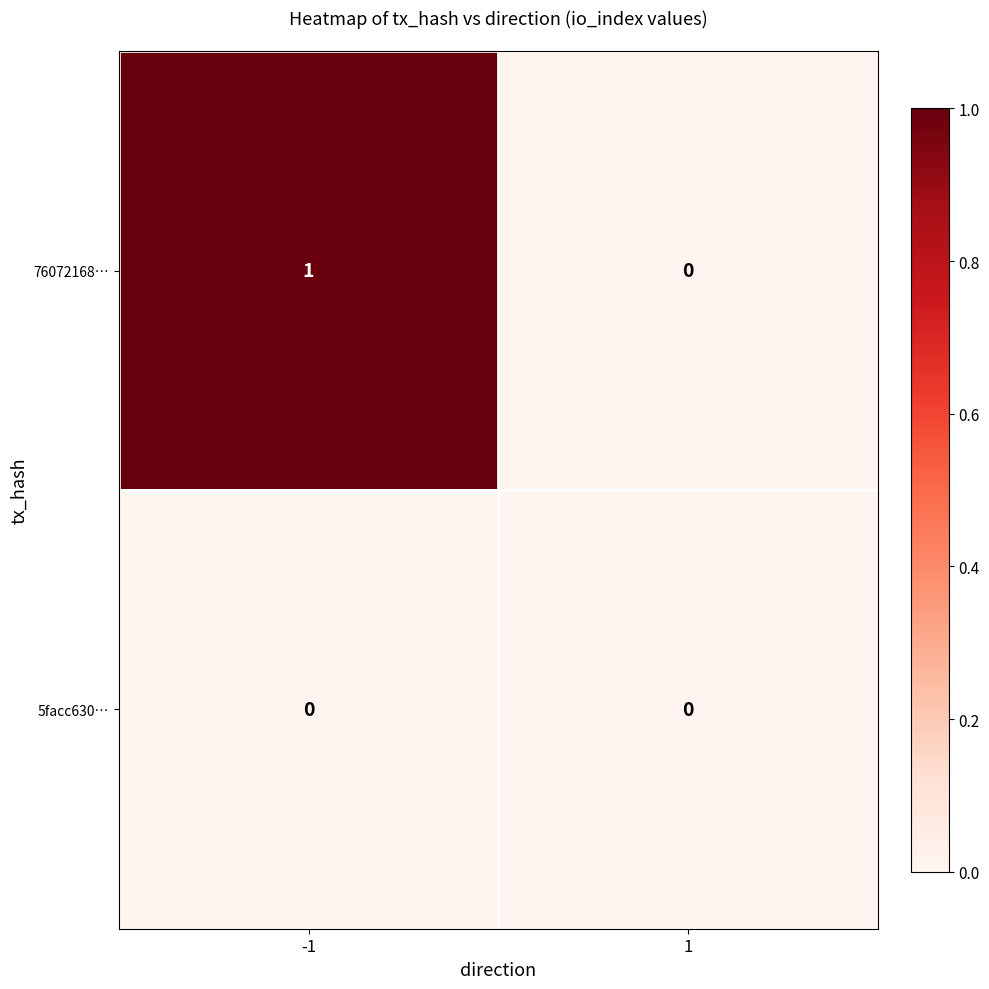

Which label corresponds to the largest value in the chart?

-1